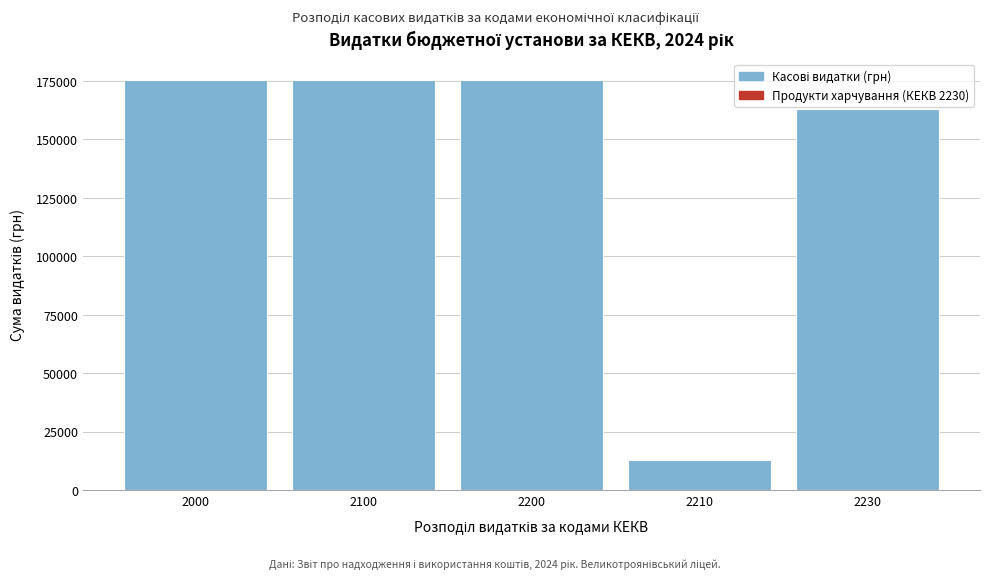

Reading left to right, list all the values displayed in this chart.

175638.1	175638.1	175638.1	12659.0	162979.1